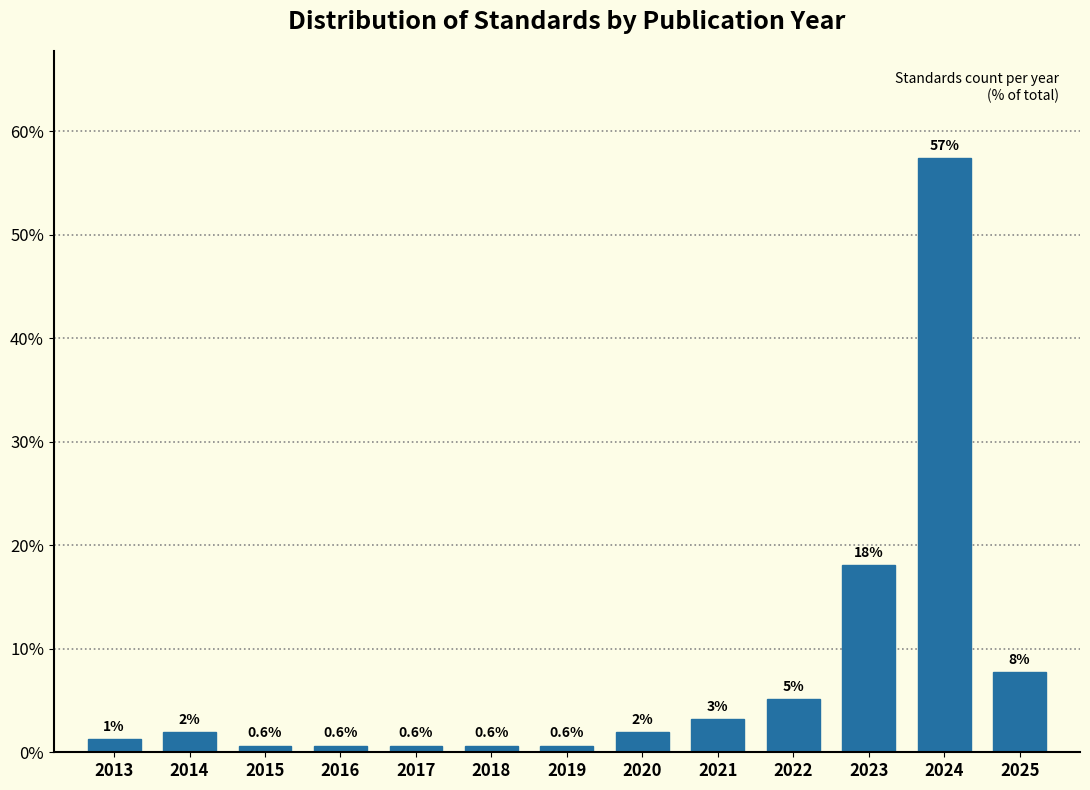

Does the chart contain any negative values?

No